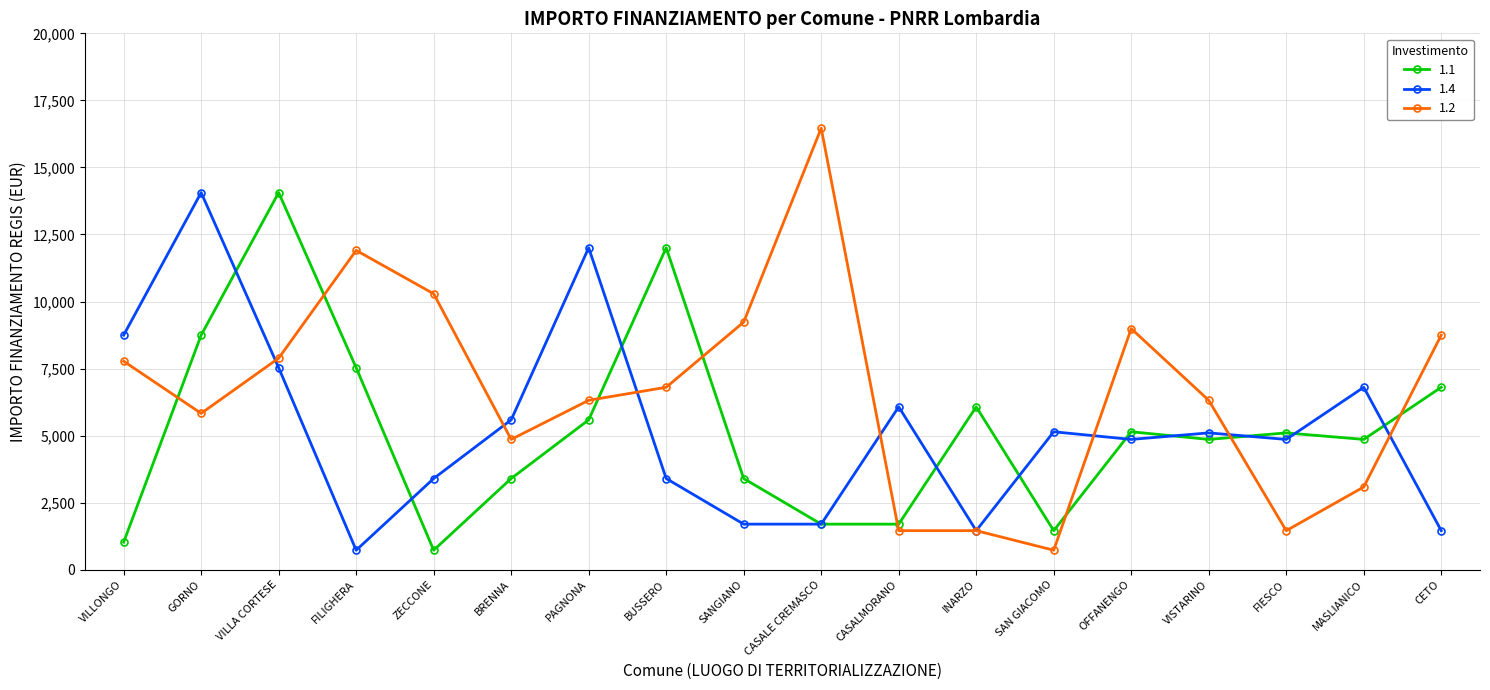

What is the total value across all series at VILLA CORTESE?

29485